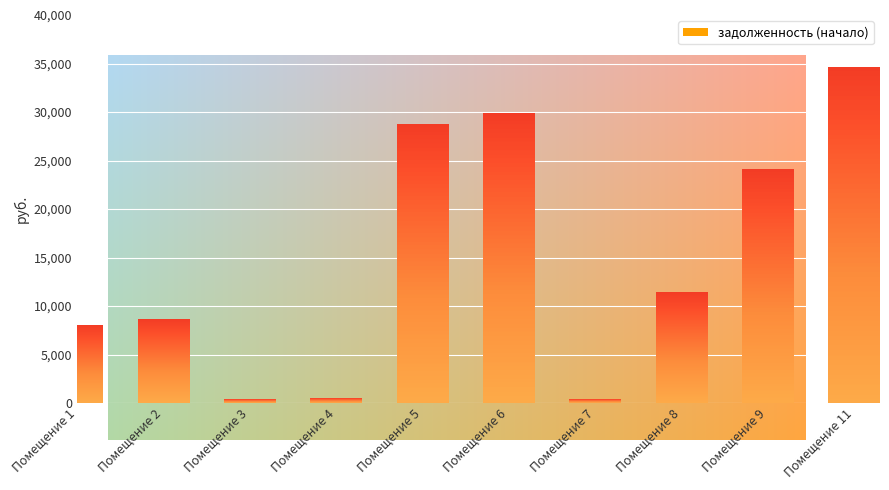

What is the difference between the maximum and minimum values?

34255.8